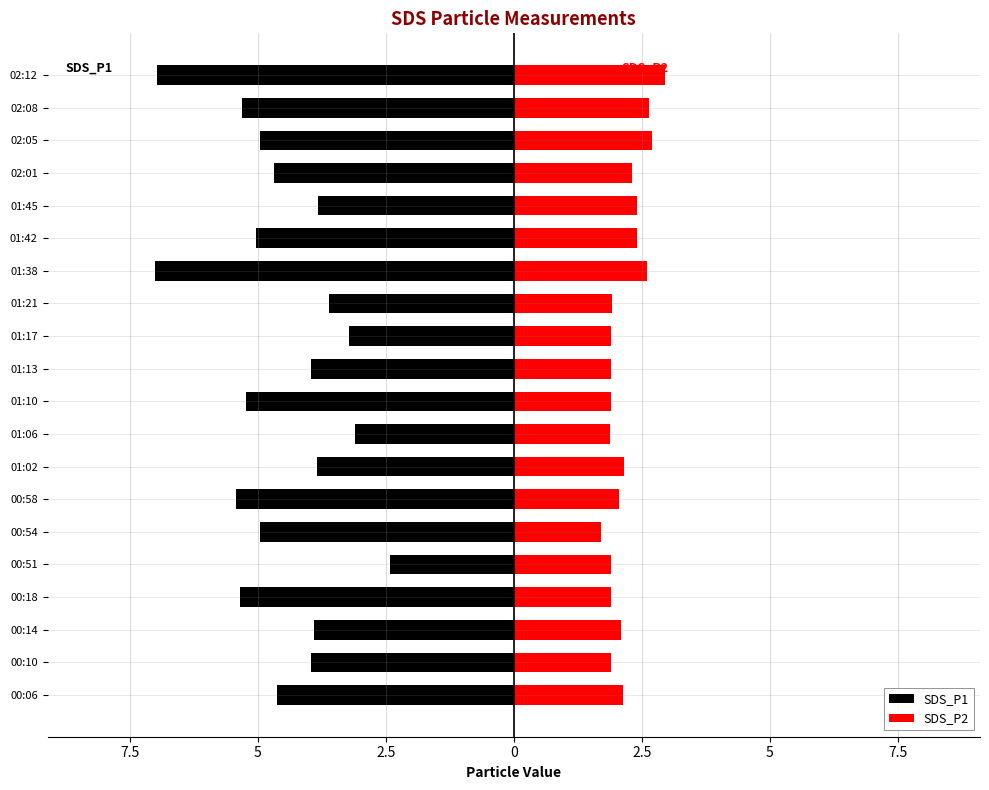

What is the value of the SDS_P2 bar at the 19th from the left?

2.6